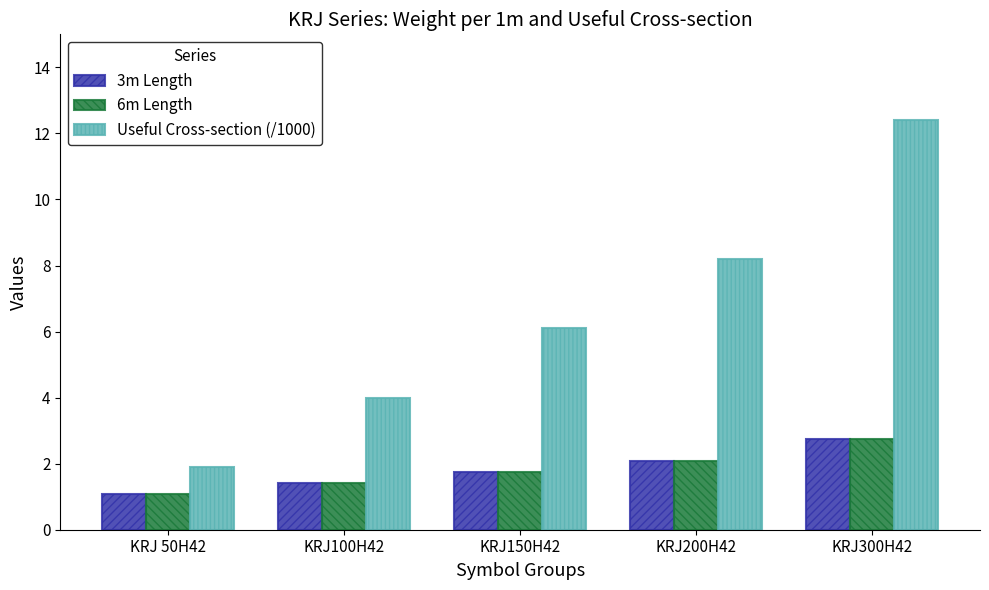

Which series changed the most between KRJ 50H42 and KRJ150H42?

Useful Cross-section (/1000)